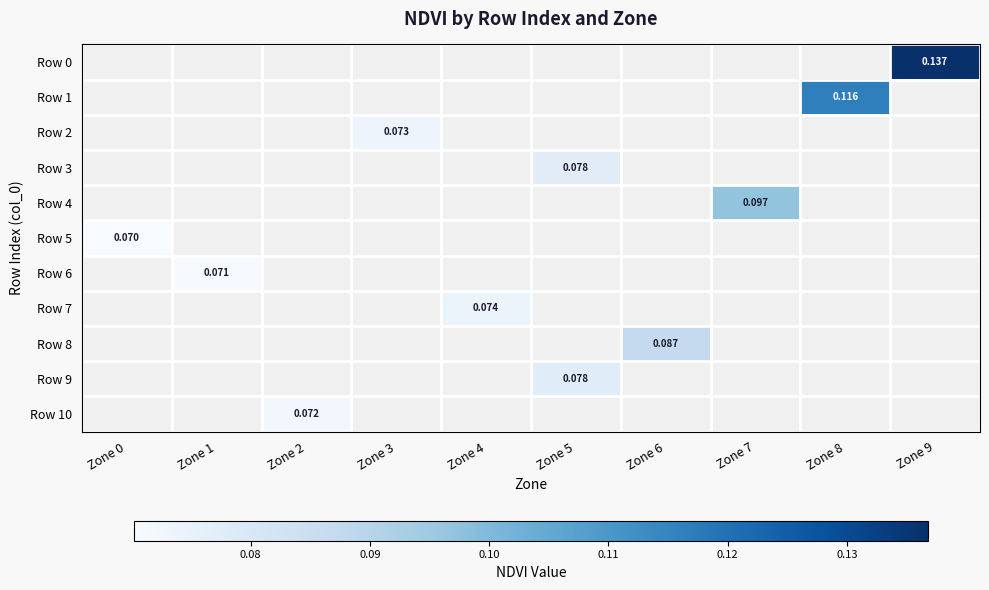

Which label corresponds to the largest value in the chart?

Zone 9